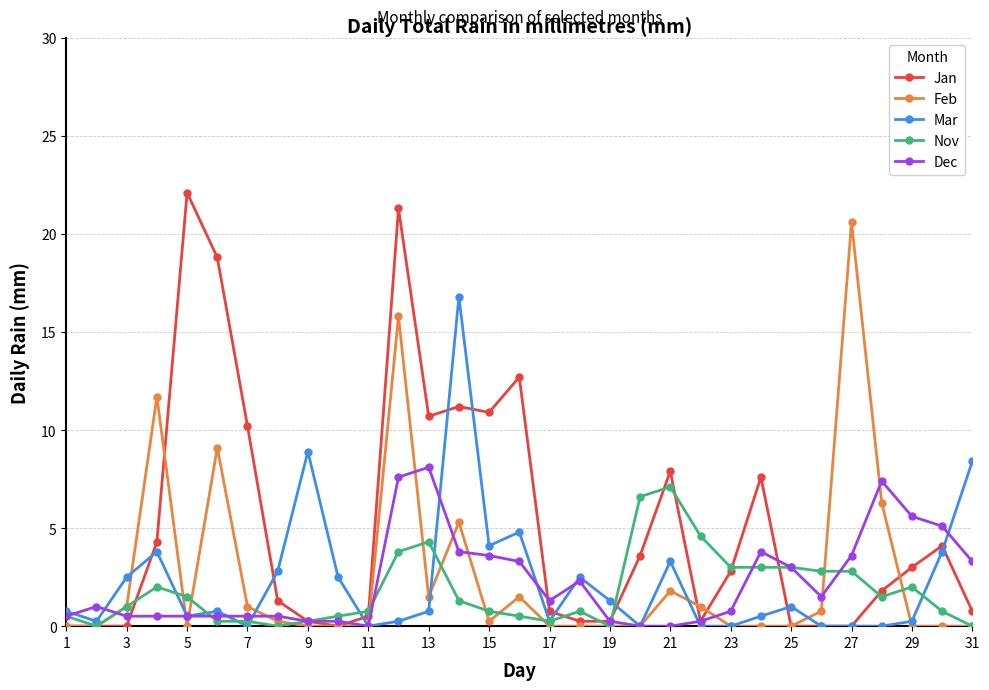

True or false: Nov has more than 0 interior local peaks.

True